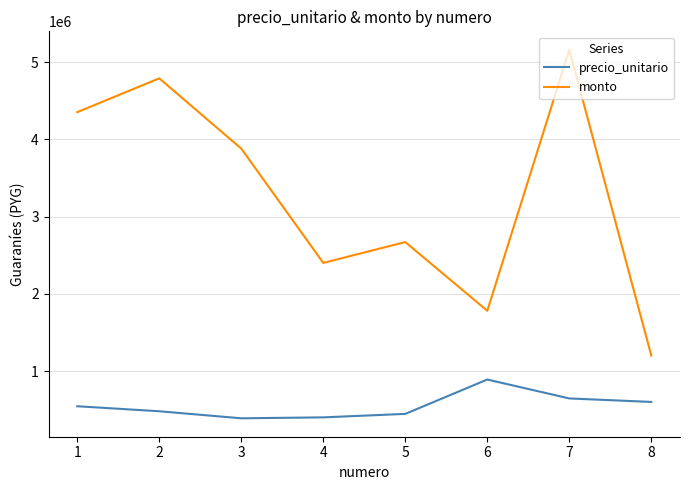

How many distinct data groups are displayed?

2